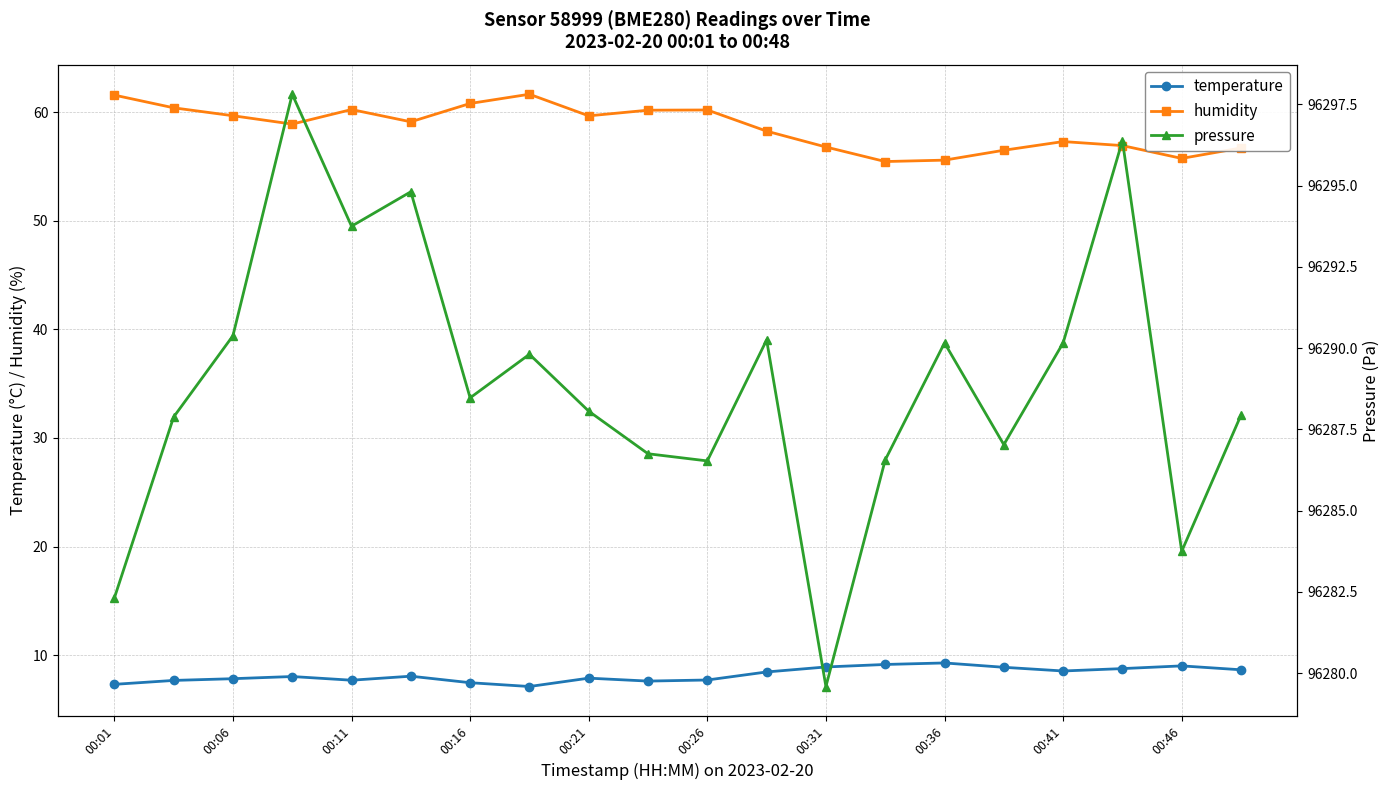

How many interior local valleys does the humidity series have?

5